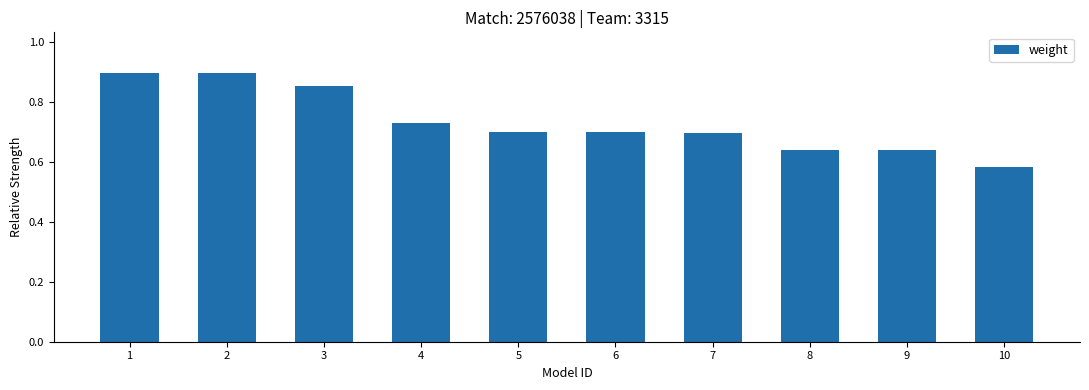

Which has a higher value, 9 or 5?

5